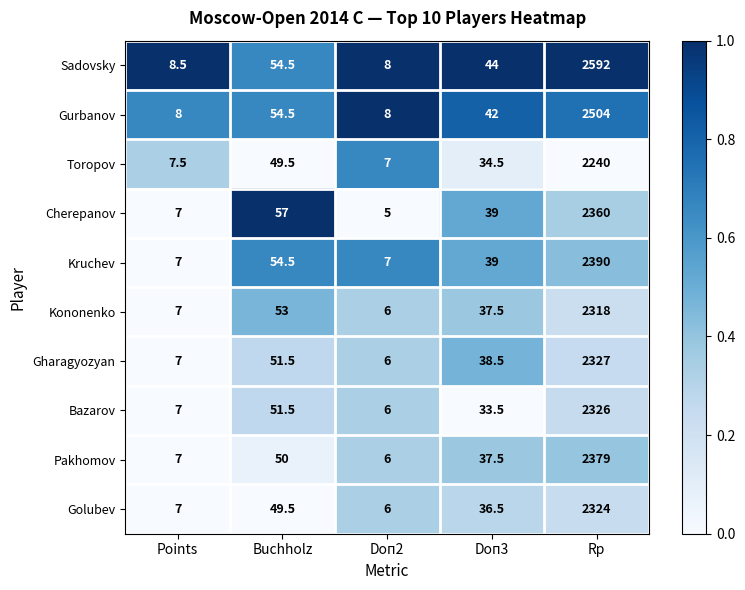

Read the Cherepanov value at Doп3.

39.0